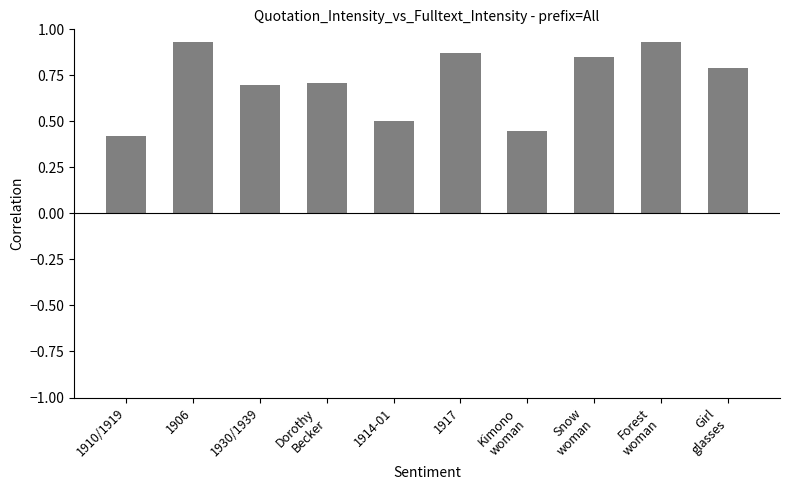

What position from the right is 1910/1919?

10